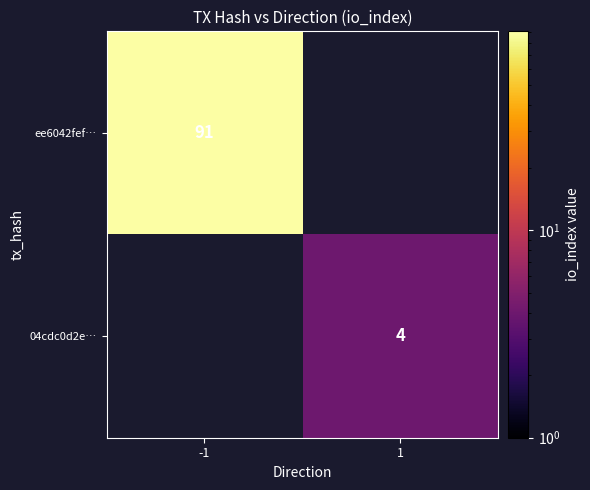

At how many categories does at least one series exceed 7?

1